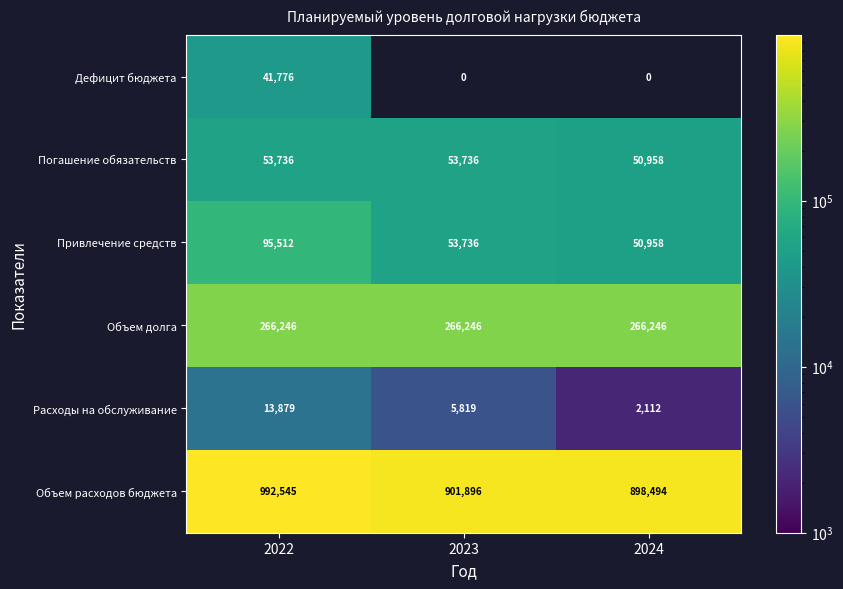

What value does the Объем долга series have at 2022?

266246